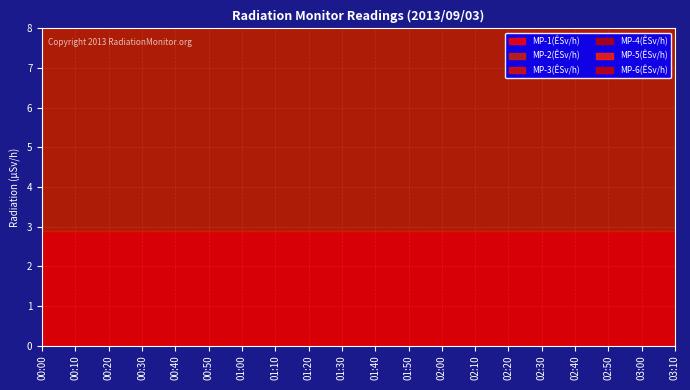

What is the greatest value displayed?

5.9